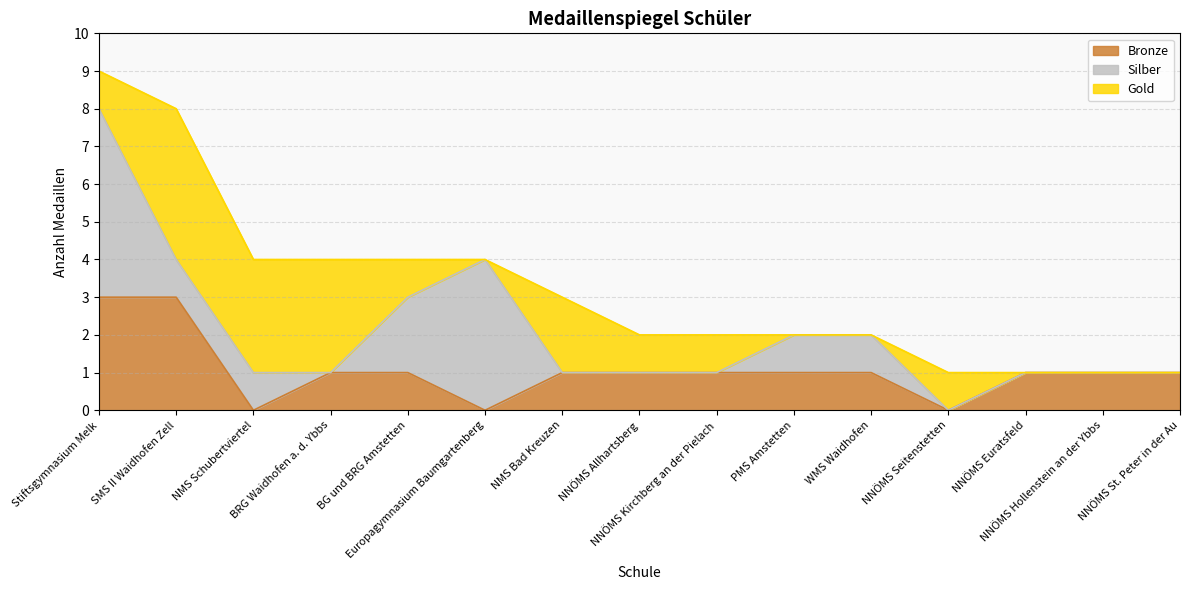

Which series has the widest spread of values?

Silber